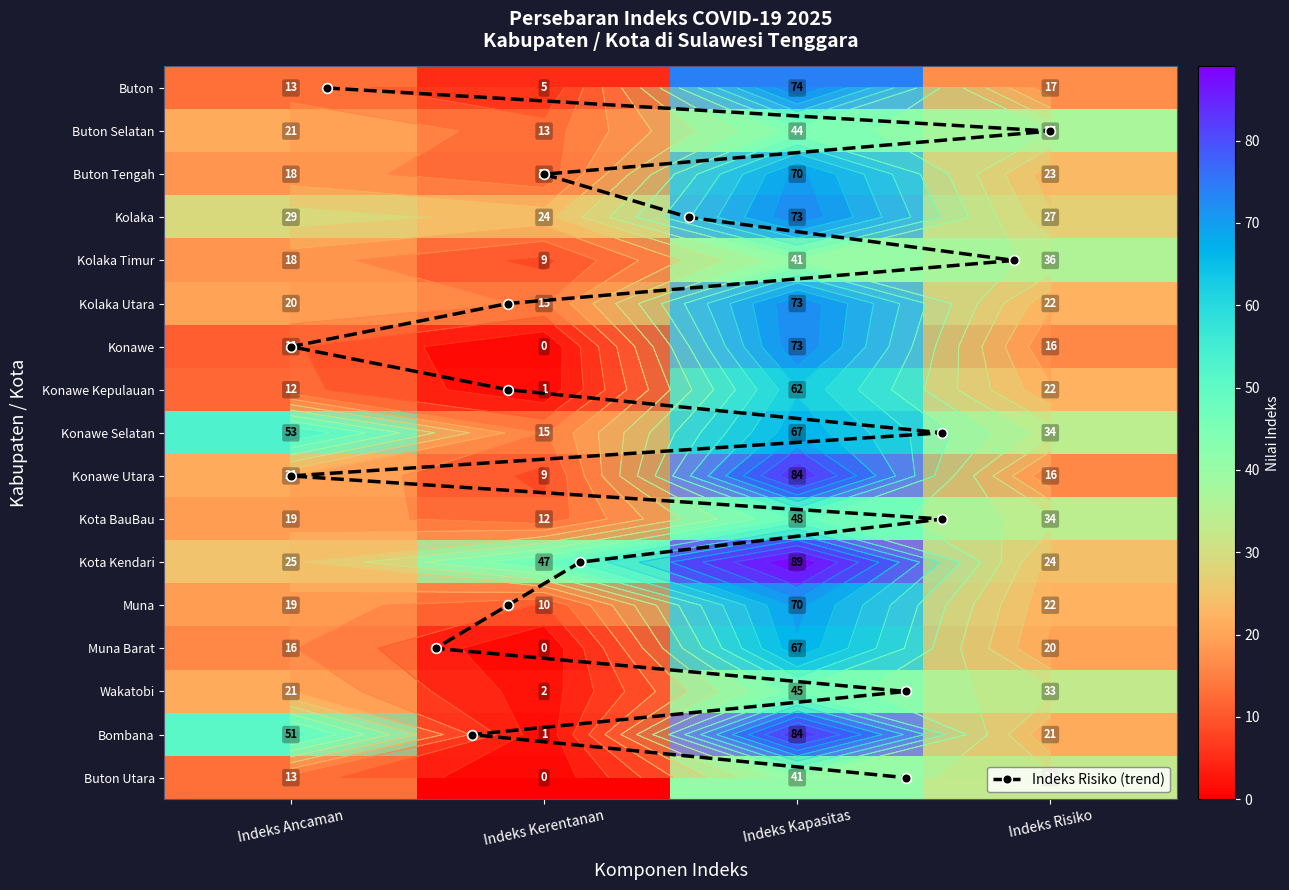

True or false: Konawe Utara has a value of 84 at Indeks Kapasitas.

True